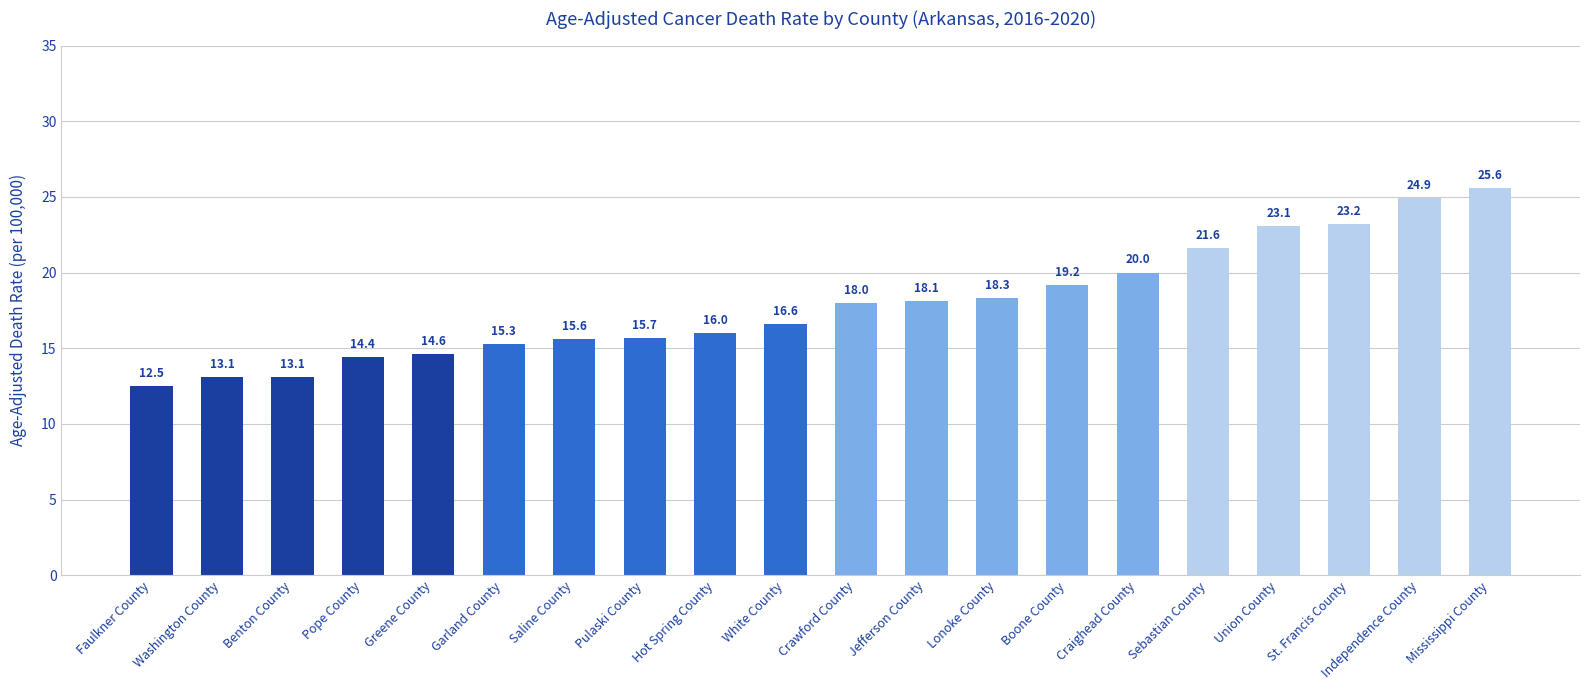

True or false: the data shows 18.1 at Jefferson County.

True